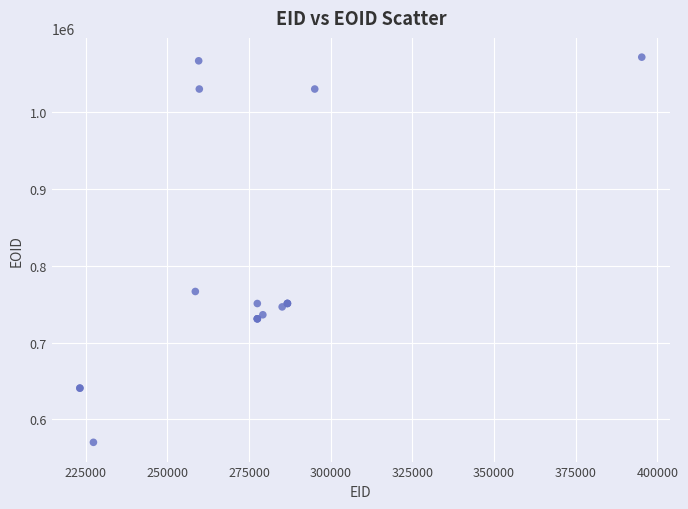

What Y value in the scatter plot is closest to 820953?

766595